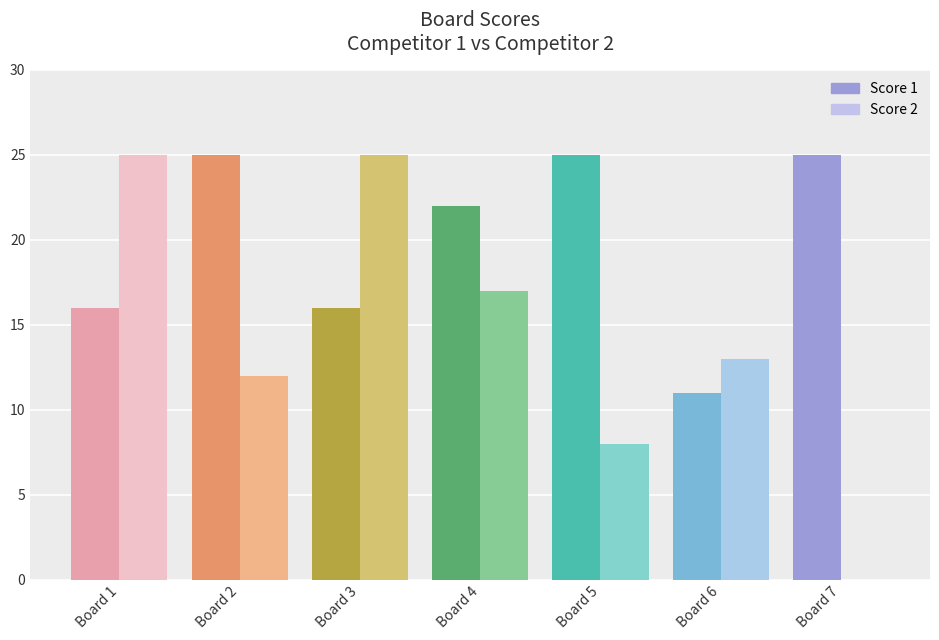

What is the spread (max minus min) of values at Board 6?

2